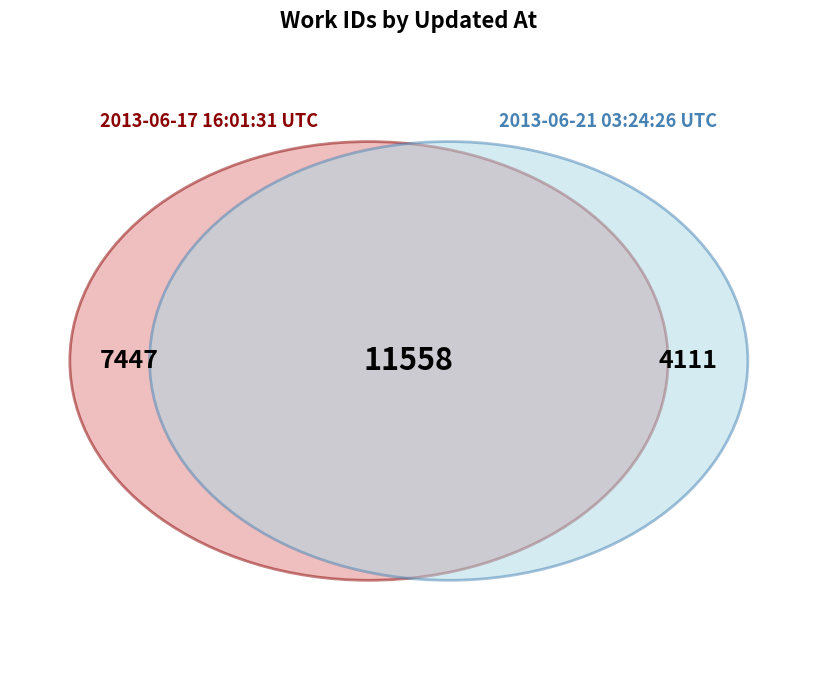

The 2013-06-17 16:01:31 UTC slice represents 52% of the pie. True or false?

False